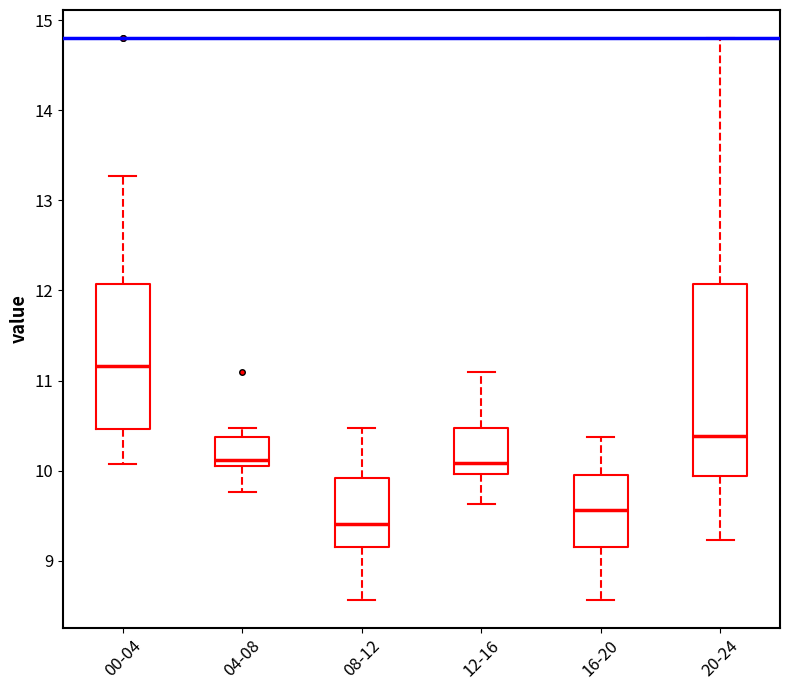

Reading left to right, transcribe this box plot: for each box, give where its median line is, the range the box spans, and where its two whiskers end, as read against the y-axis. The values are not printed on the chart, so give them approximately, as read against the axis.

00-04: median 11.2, box 10.5 to 12.1, whiskers 10.1 to 13.3
04-08: median 10.1 (just above the box's lower edge), box 10.1 to 10.4, whiskers 9.8 to 10.5
08-12: median 9.4, box 9.2 to 9.9, whiskers 8.6 to 10.5
12-16: median 10.1, box 10.0 to 10.5, whiskers 9.6 to 11.1
16-20: median 9.6, box 9.2 to 10.0, whiskers 8.6 to 10.4
20-24: median 10.4, box 9.9 to 12.1, whiskers 9.2 to 14.8